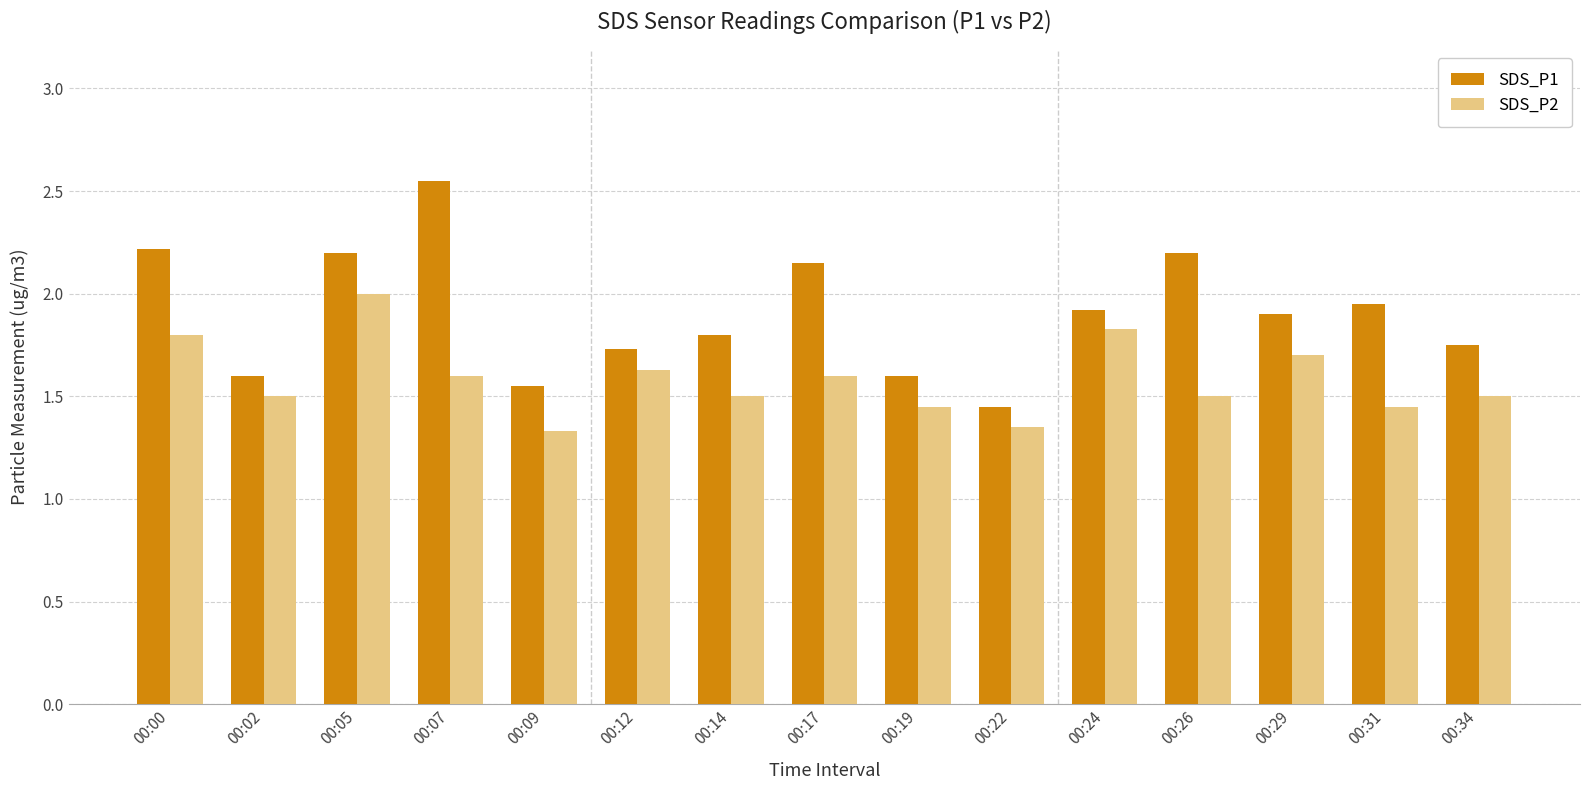

Is it true that SDS_P2 equals 2.8 at 00:24?

False